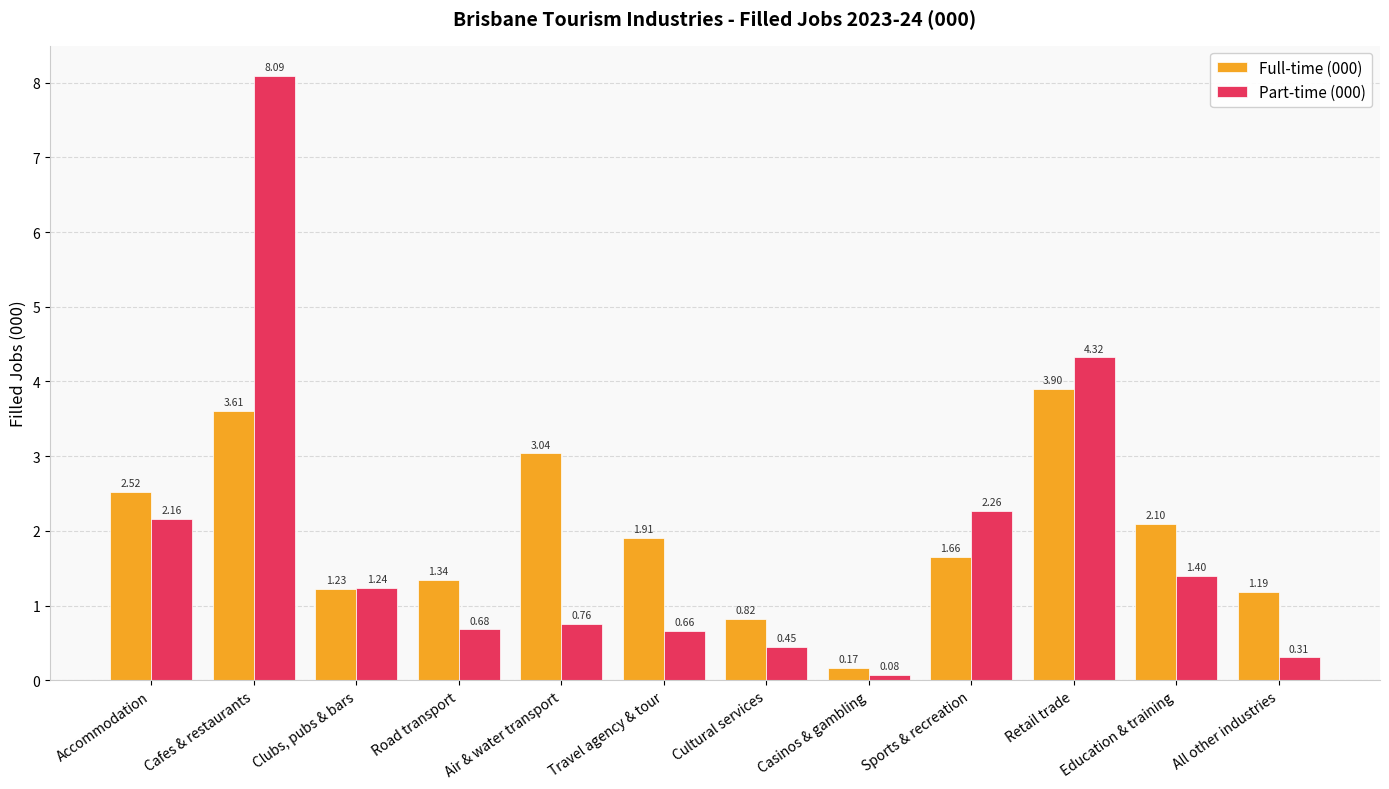

Does the chart contain any negative values?

No